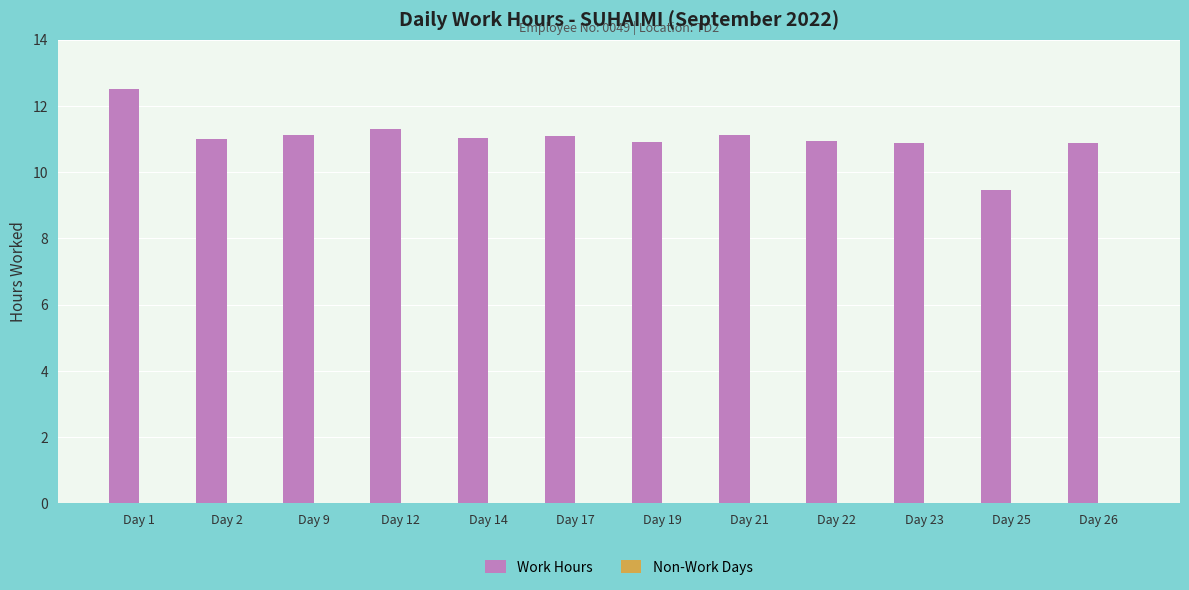

Does the chart contain stacked bars?

No